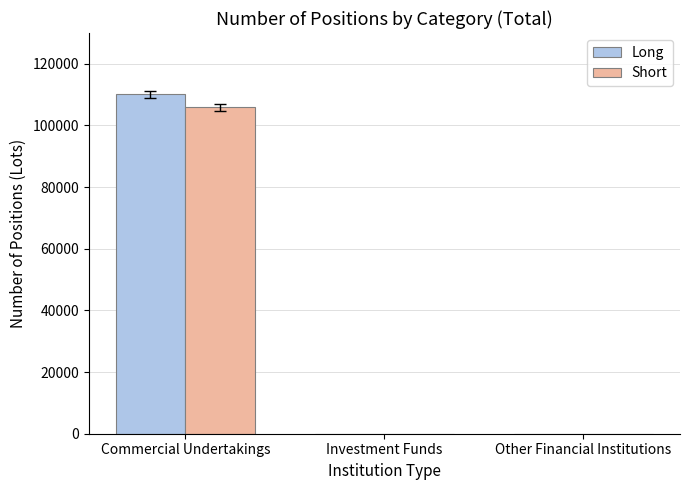

What is the average value of the Short series?

35304